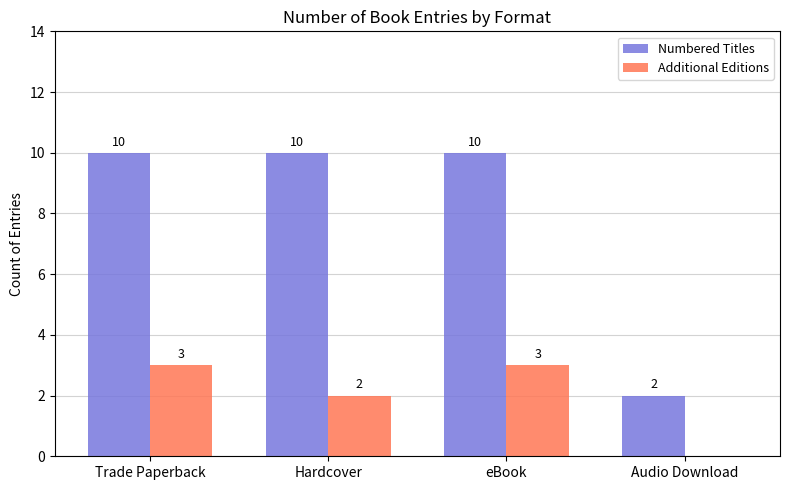

What is the spread (max minus min) of values at Hardcover?

8